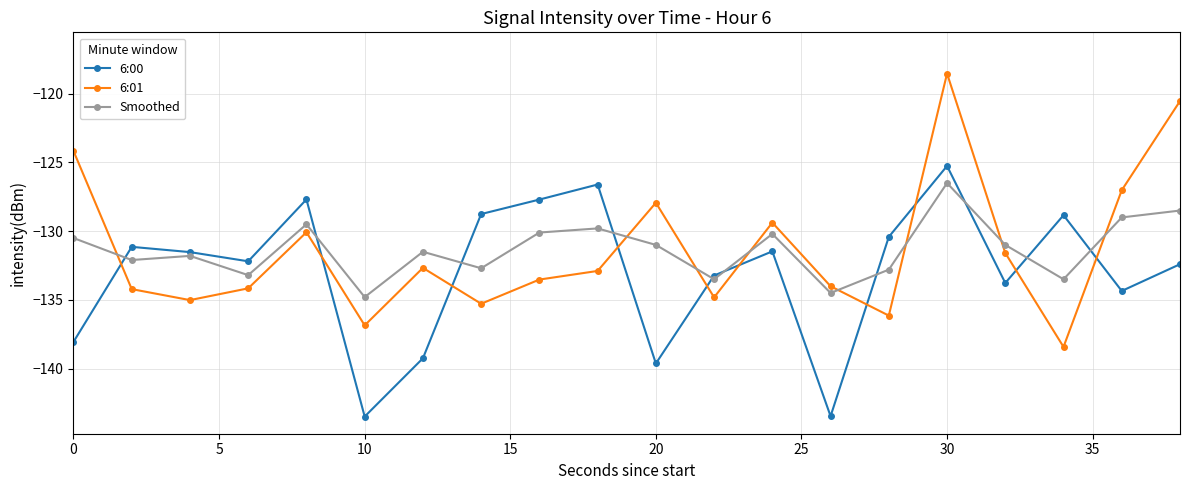

What is the value of the 6:01 point at the 14th from the left?

-134.0